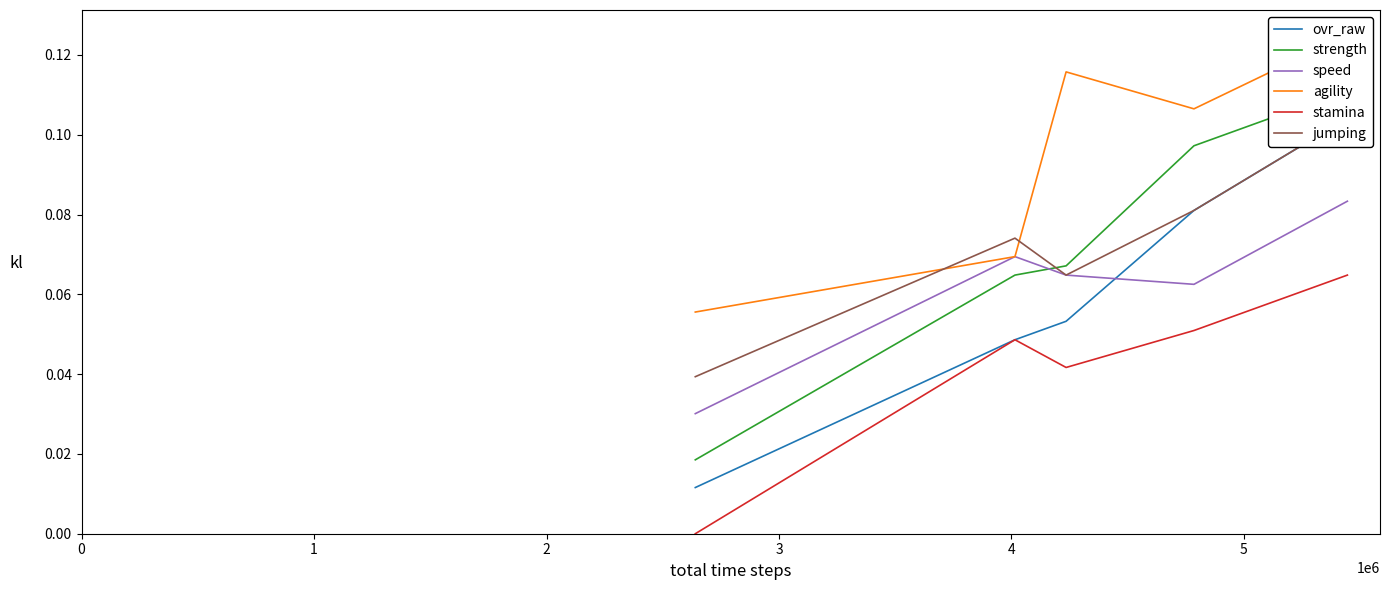

Is the value of stamina at 0 greater than the value of agility at 0?

No